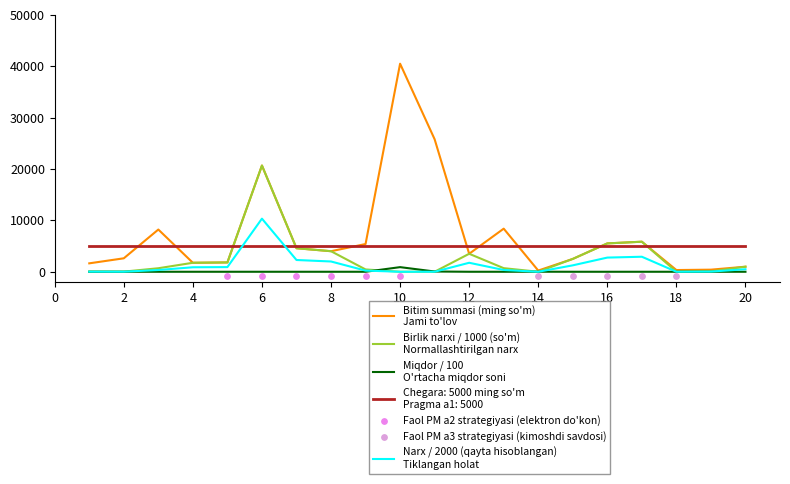

Which series has the widest spread of Y values?

Bitim (shartnoma) summasi (ming so'm)